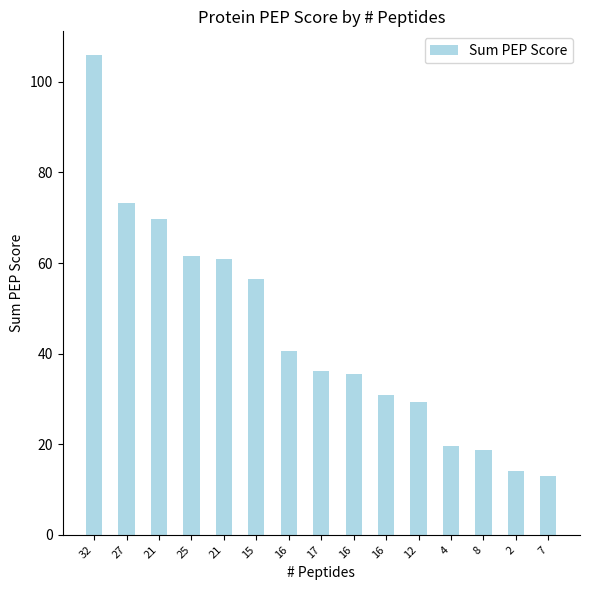

What is the greatest value displayed?

105.9